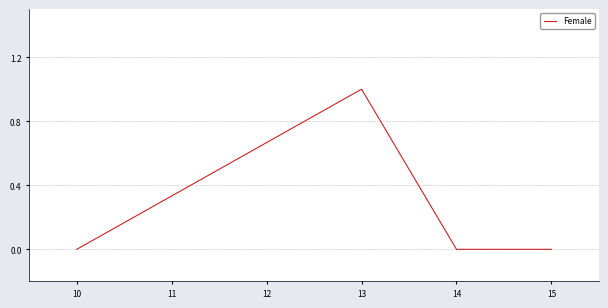

Reading left to right, list all the values displayed in this chart.

0	1	0	0